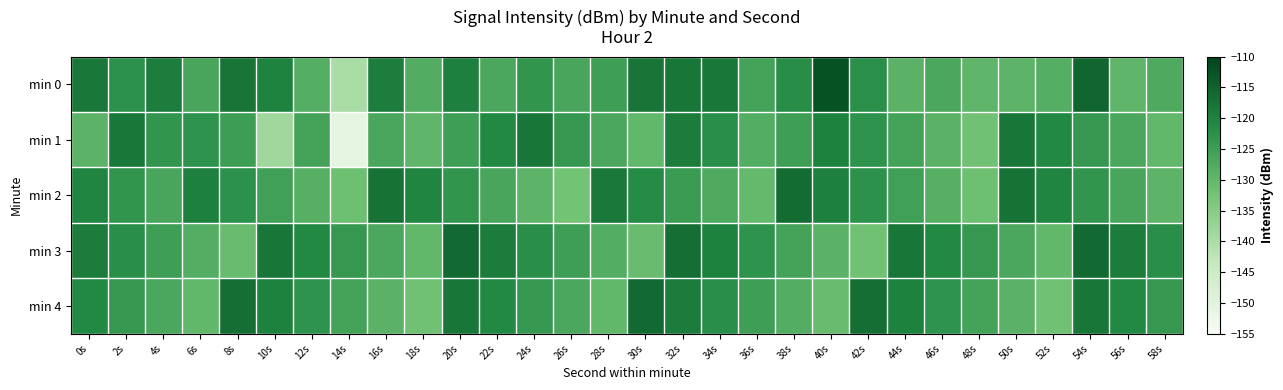

List the series in order of their peak value, lowest first.

min 1, min 2, min 3, min 4, min 0